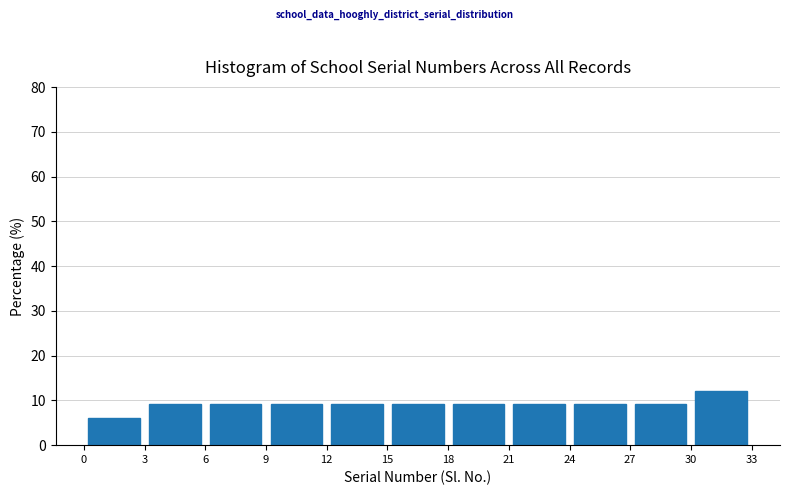

Reading left to right, list every bar in this chart as the range it spans on the x-axis followed by its height. The values are not printed on the chart, so give them approximately, as read against the axis.

0 to 3: 6
3 to 6: 9
6 to 9: 9
9 to 12: 9
12 to 15: 9
15 to 18: 9
18 to 21: 9
21 to 24: 9
24 to 27: 9
27 to 30: 9
30 to 33: 12